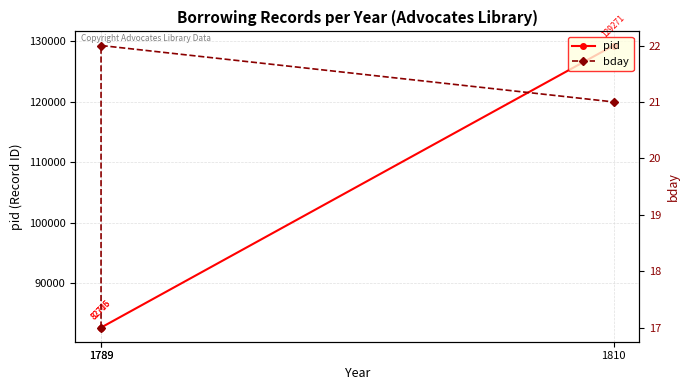

Which series has the largest range (max minus min)?

pid